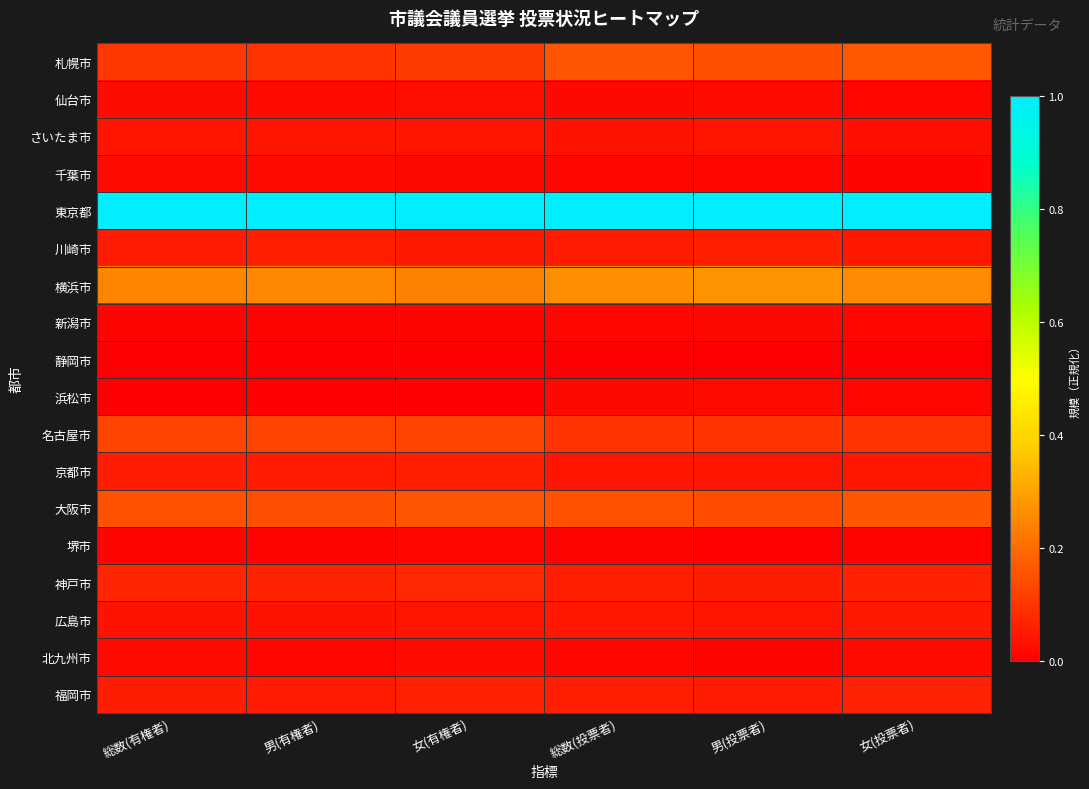

List the series in order of their peak value, highest first.

東京都, 横浜市, 札幌市, 大阪市, 名古屋市, 神戸市, 福岡市, 京都市, 川崎市, 広島市, さいたま市, 仙台市, 北九州市, 浜松市, 千葉市, 新潟市, 堺市, 静岡市